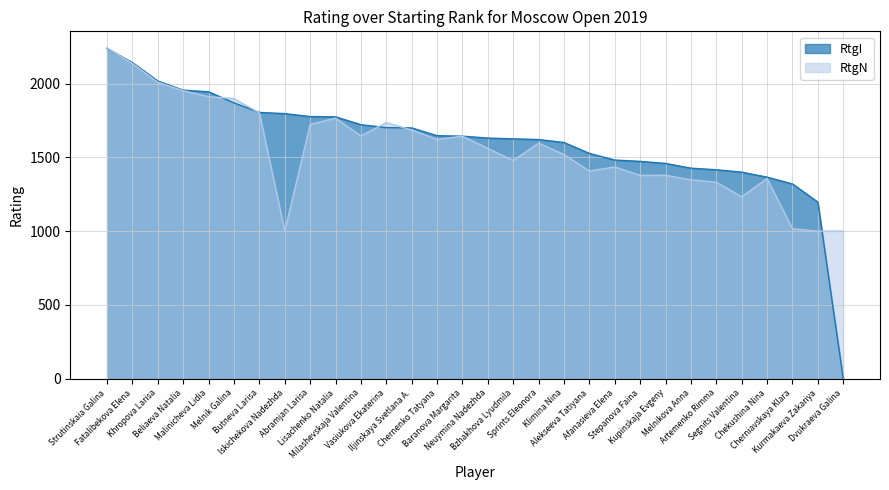

Is the value of RtgI at Kurmakaeva Zakariya greater than the value of RtgN at Stepanova Faina?

No